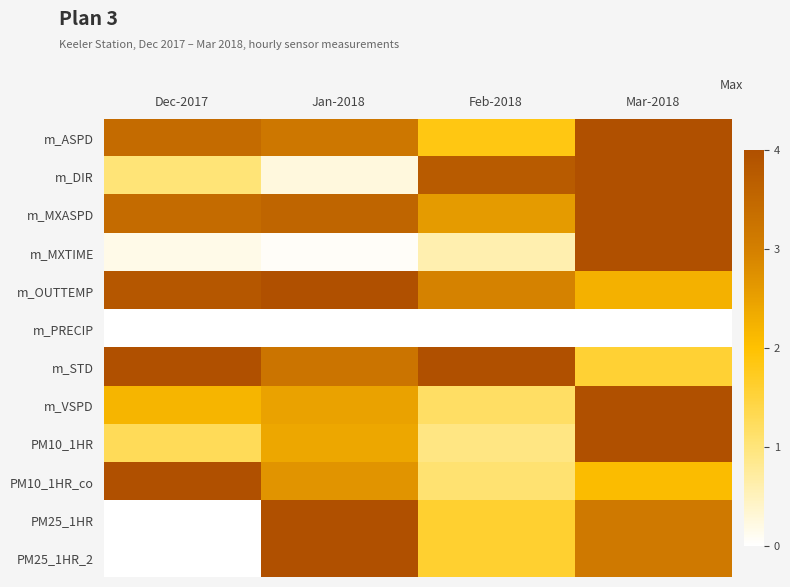

Which series has the largest total across all categories?

m_MXASPD